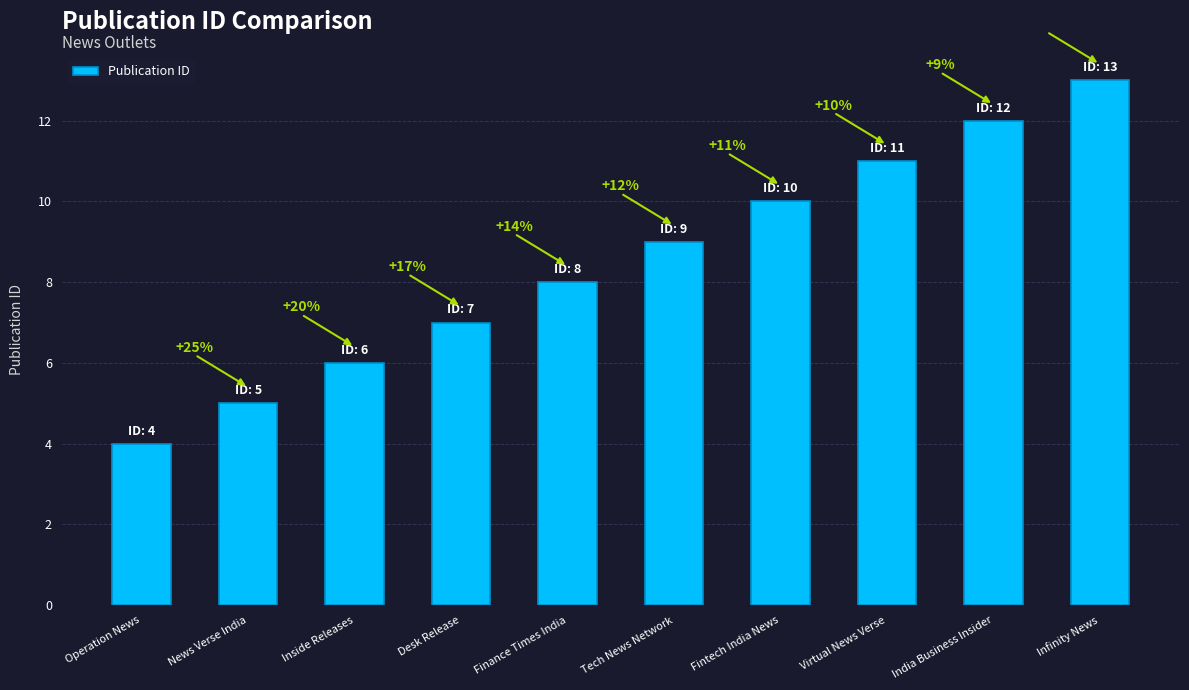

What is the change in value from Tech News Network to India Business Insider?

+3